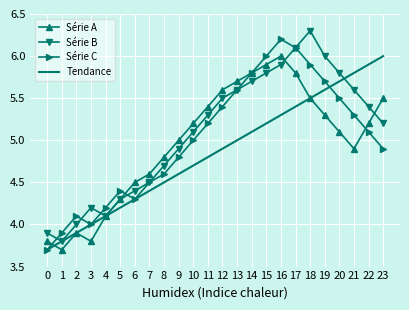

What is the difference between the second highest and second lowest values in the Tendance series?

2.1